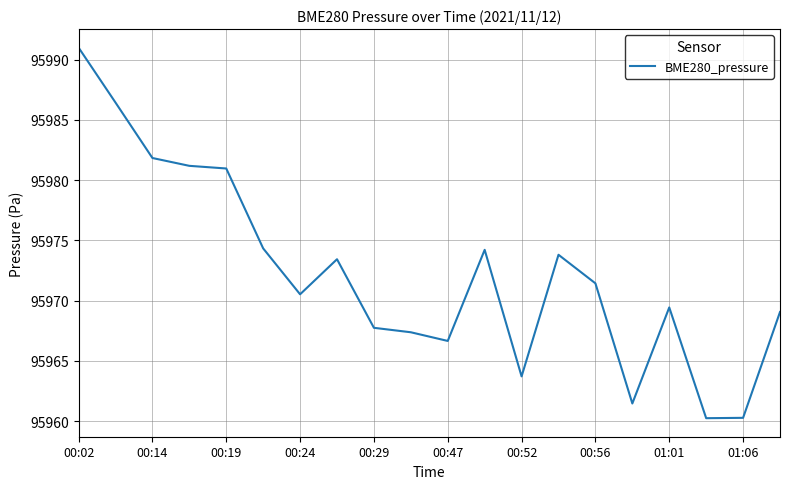

What is the greatest value displayed?

95991.0